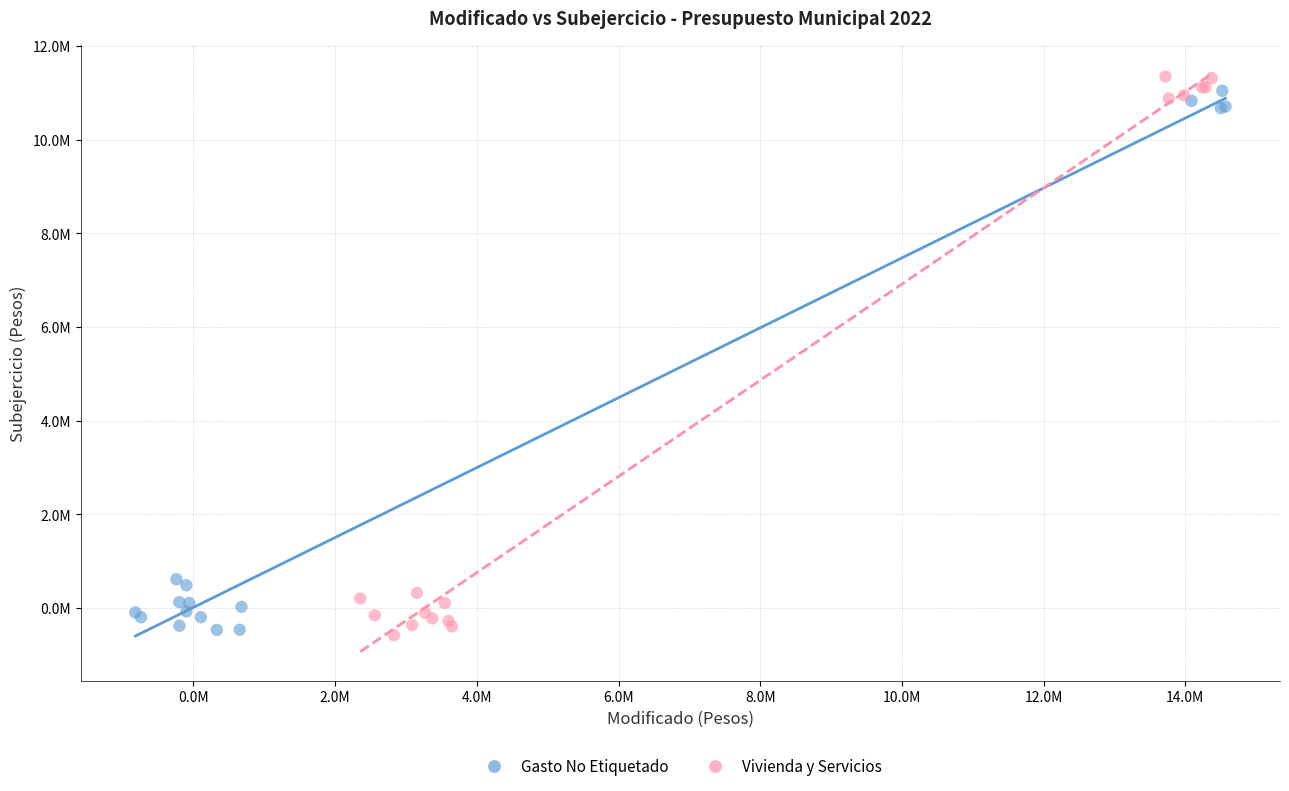

Which series has the largest Y range (max minus min)?

Vivienda y Servicios